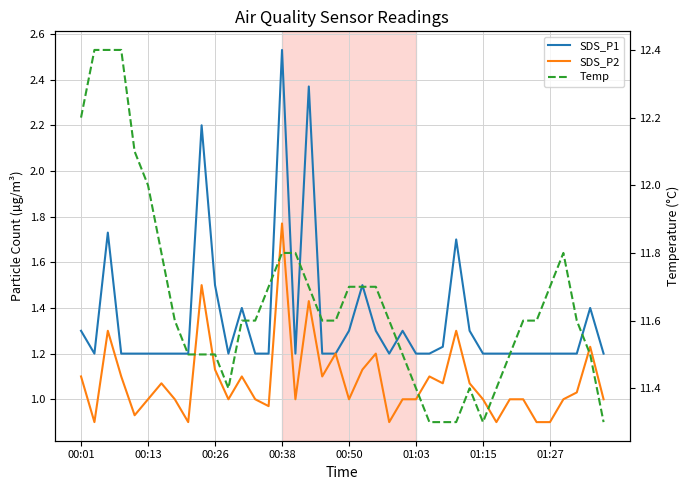

Is the value of SDS_P1 at 10 greater than the value of SDS_P2 at 31?

Yes